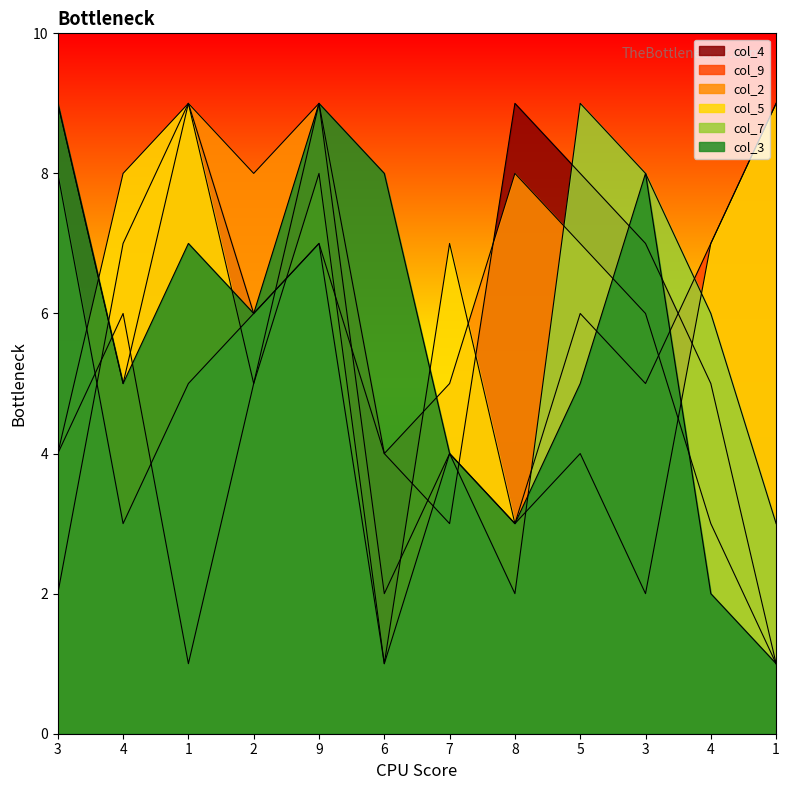

How many lines are shown in the chart?

6